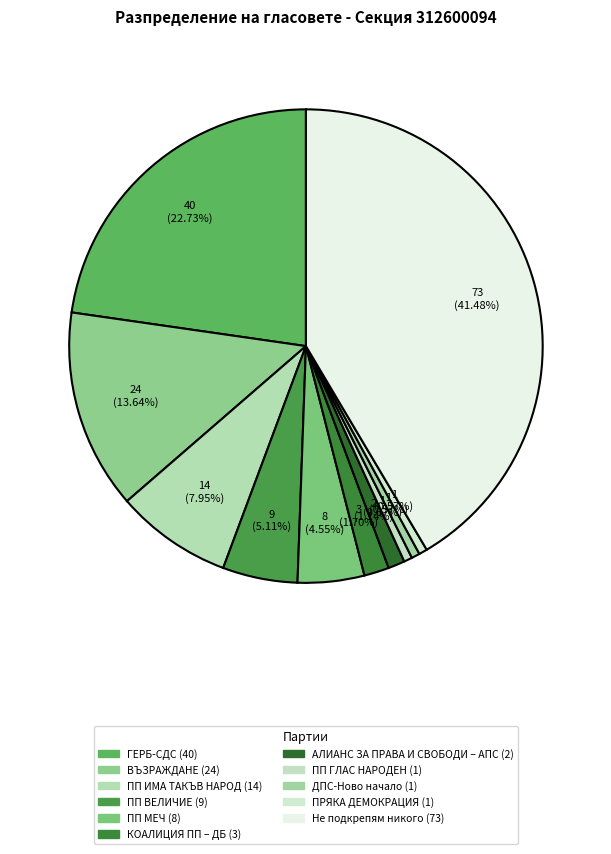

Is ПП ГЛАС НАРОДЕН the majority of the pie?

No